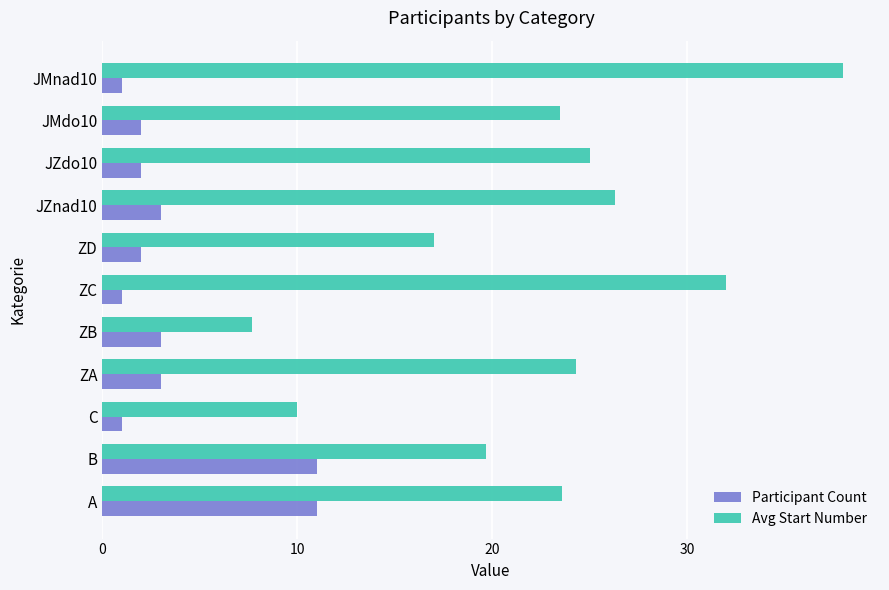

At which category is the sum across all series the highest?

JMnad10